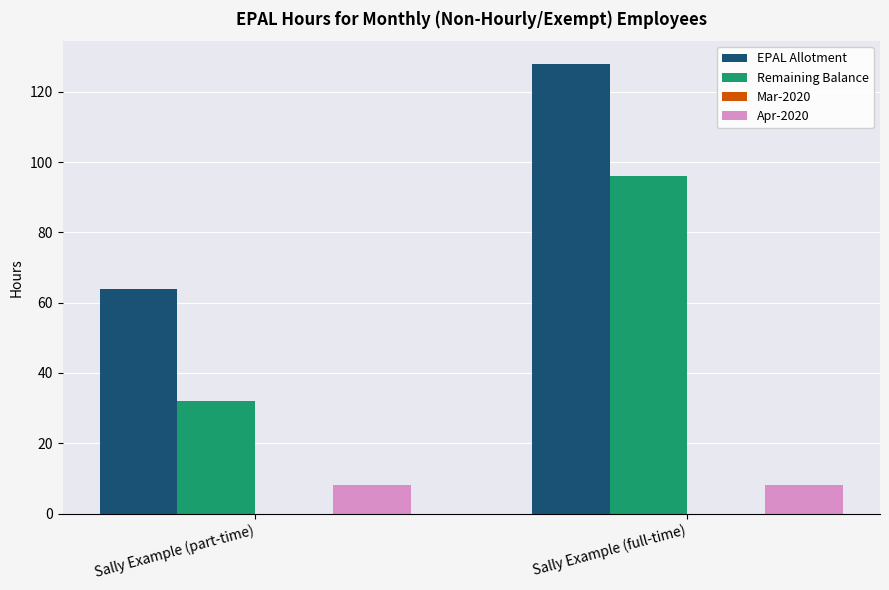

Does the chart contain stacked bars?

No